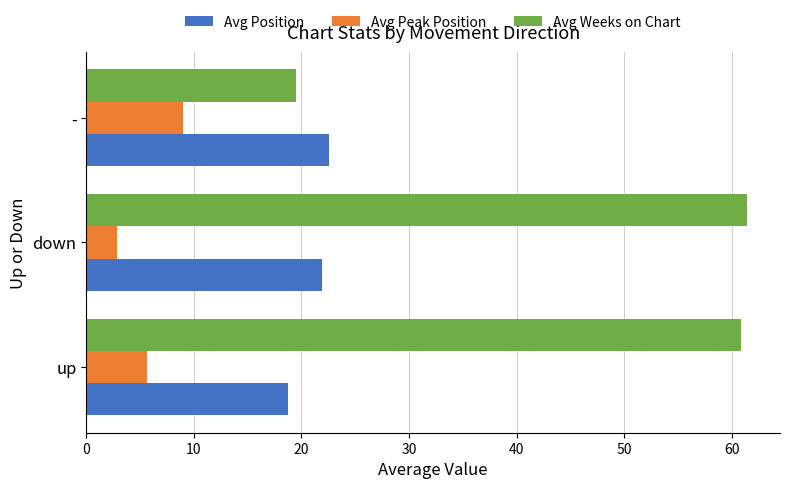

What are all the series names shown in the legend?

Avg Position, Avg Peak Position, Avg Weeks on Chart